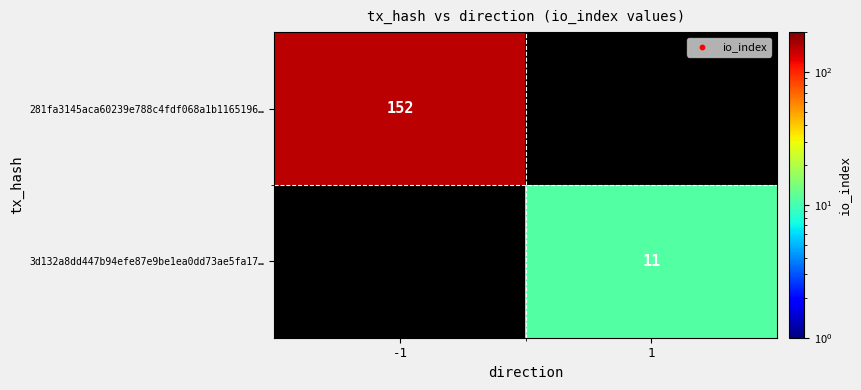

The 281fa3145aca60239e788c4fdf068a1b1165196… series shows 152 at -1. True or false?

True